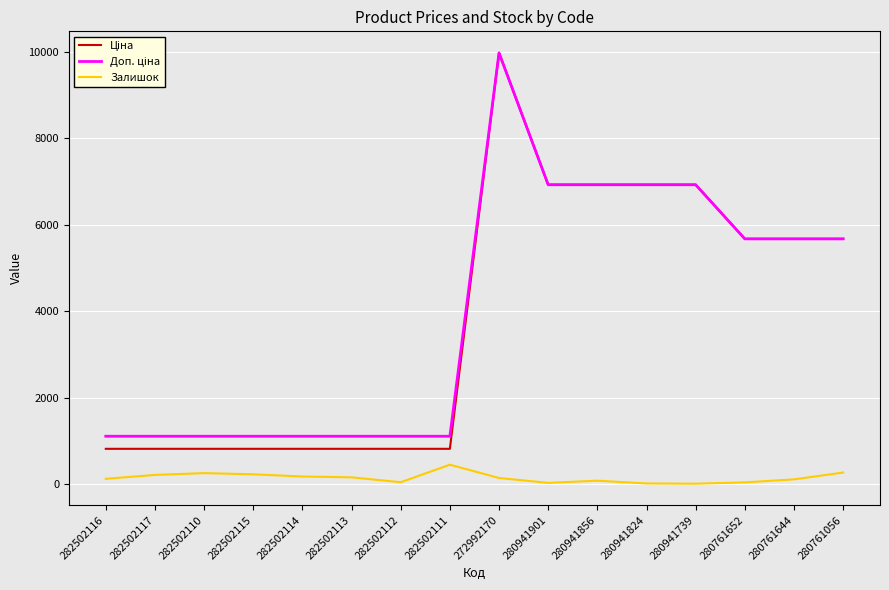

Which label corresponds to the largest value in the chart?

272992170